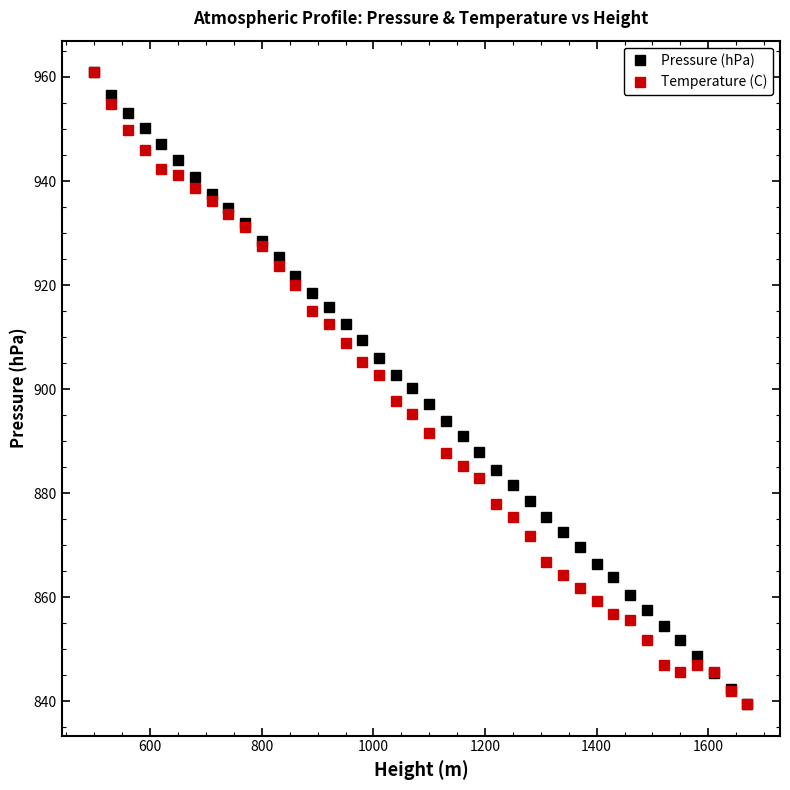

What is the lowest value of the Pressure (hPa) series?

839.5